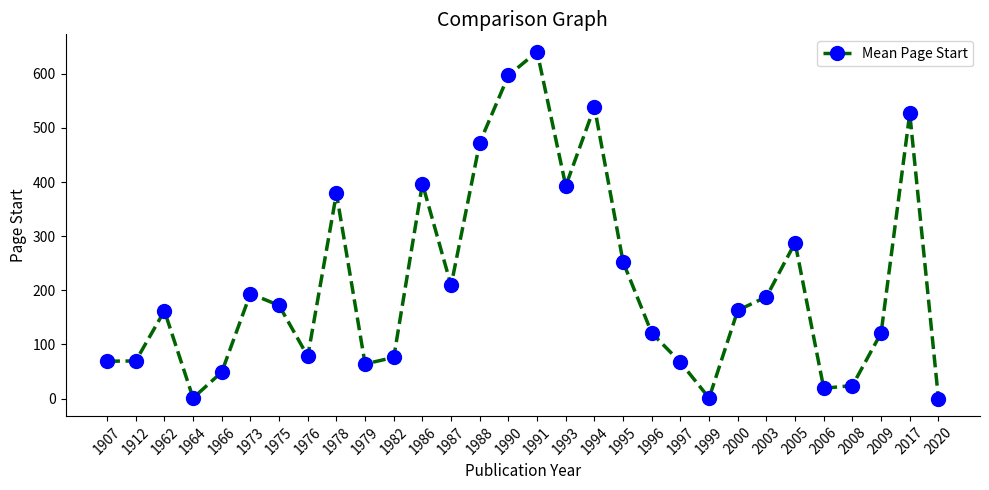

Count the number of data series in this chart.

1